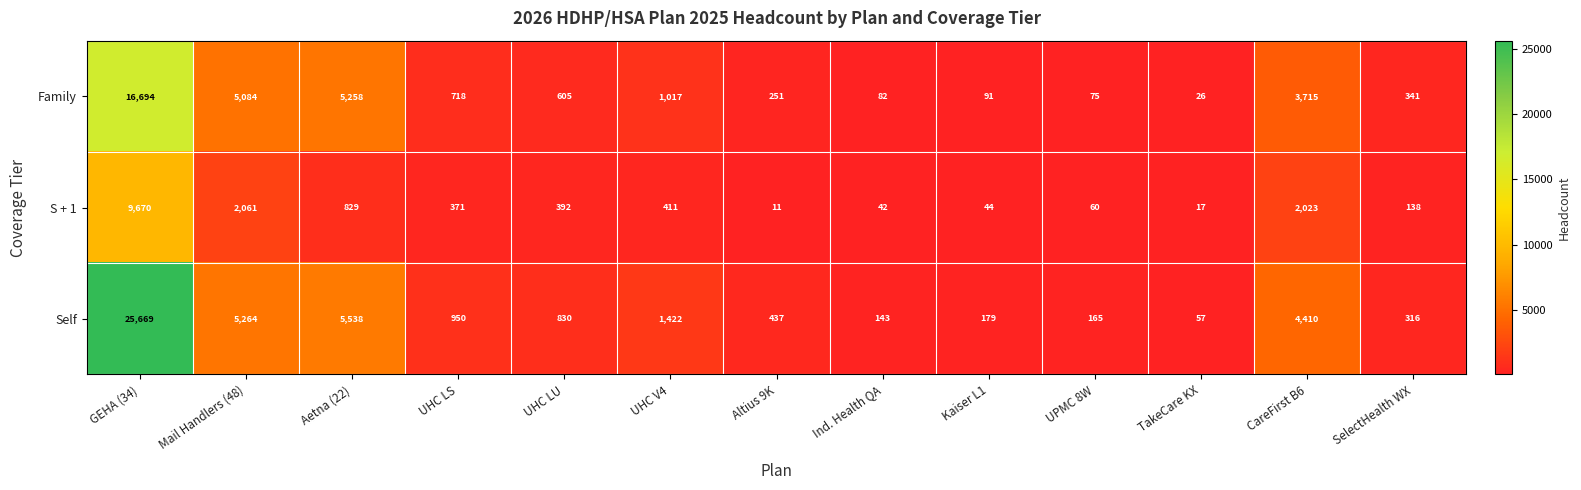

What is the maximum value shown in the chart?

25669